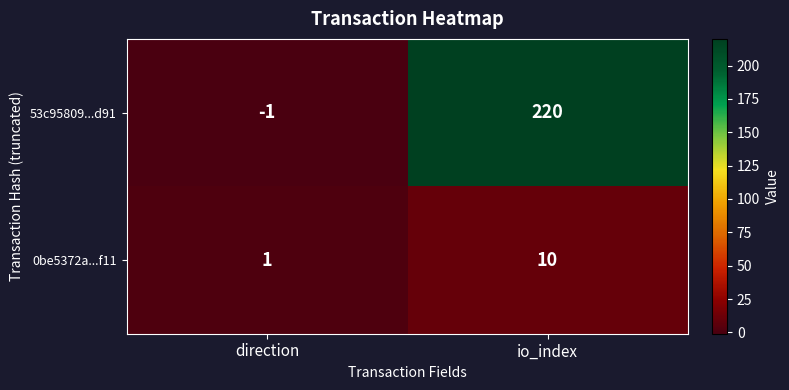

At which label is 0be5372a...f11 closest to 5?

direction